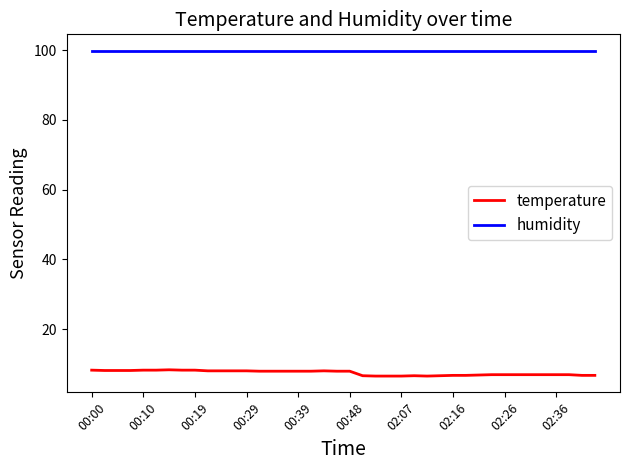

What is the maximum value shown in the chart?

99.9